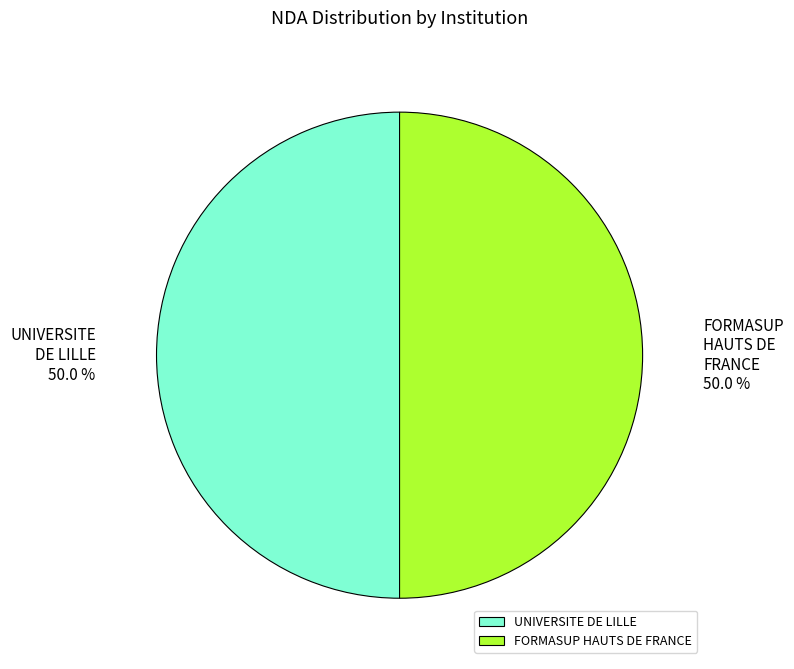

To the nearest percent, what is the average slice percentage?

50%